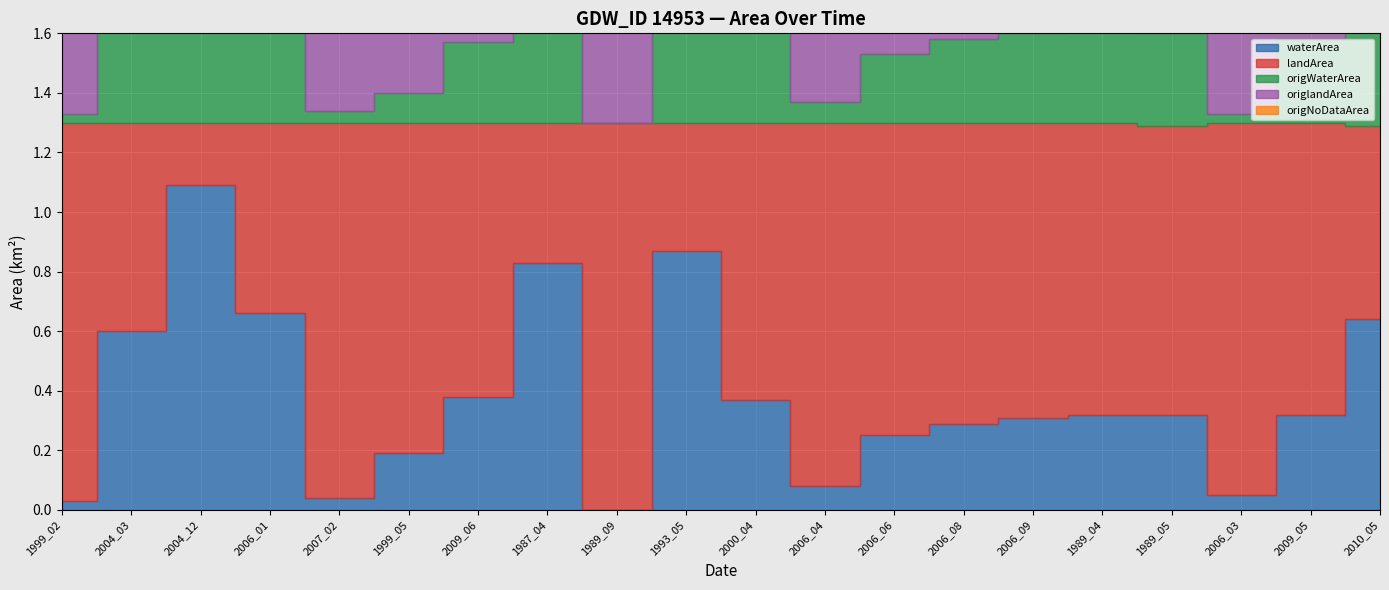

What is the maximum value shown in the chart?

1.3